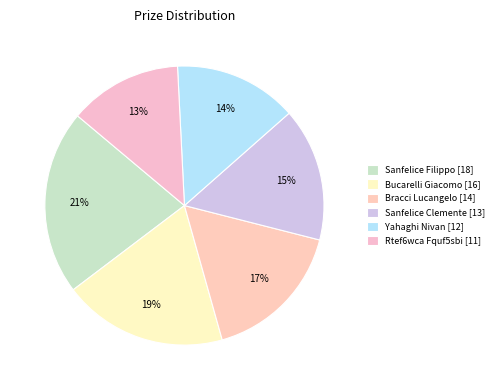

True or false: Rtef6wca Fquf5sbi accounts for 13% of the total.

True